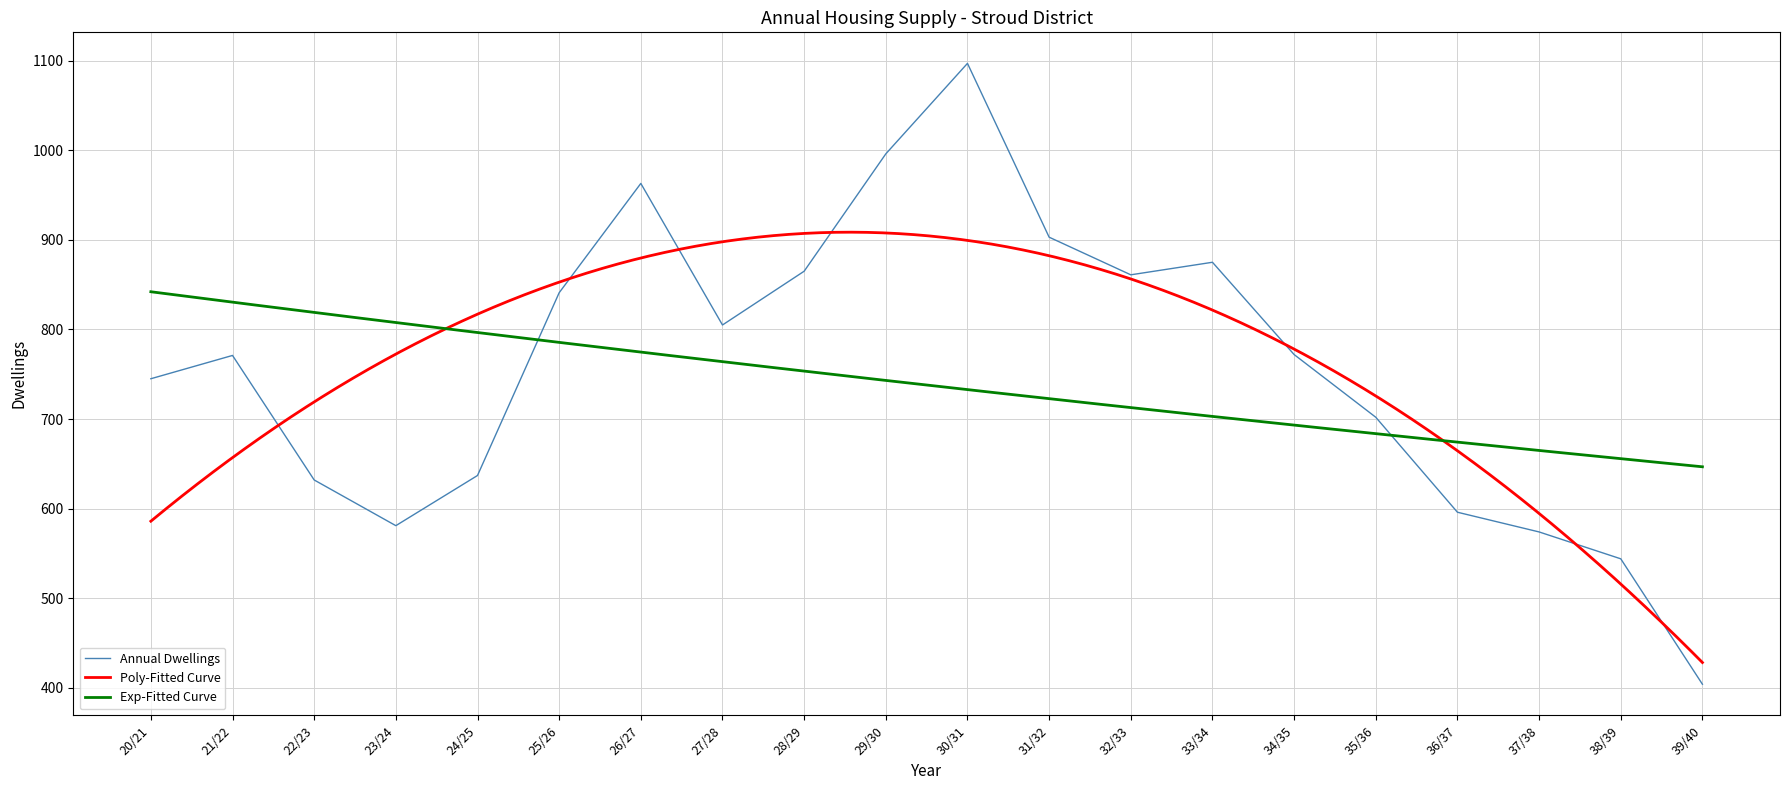

Read the value at 28/29, to the nearest 50.

850